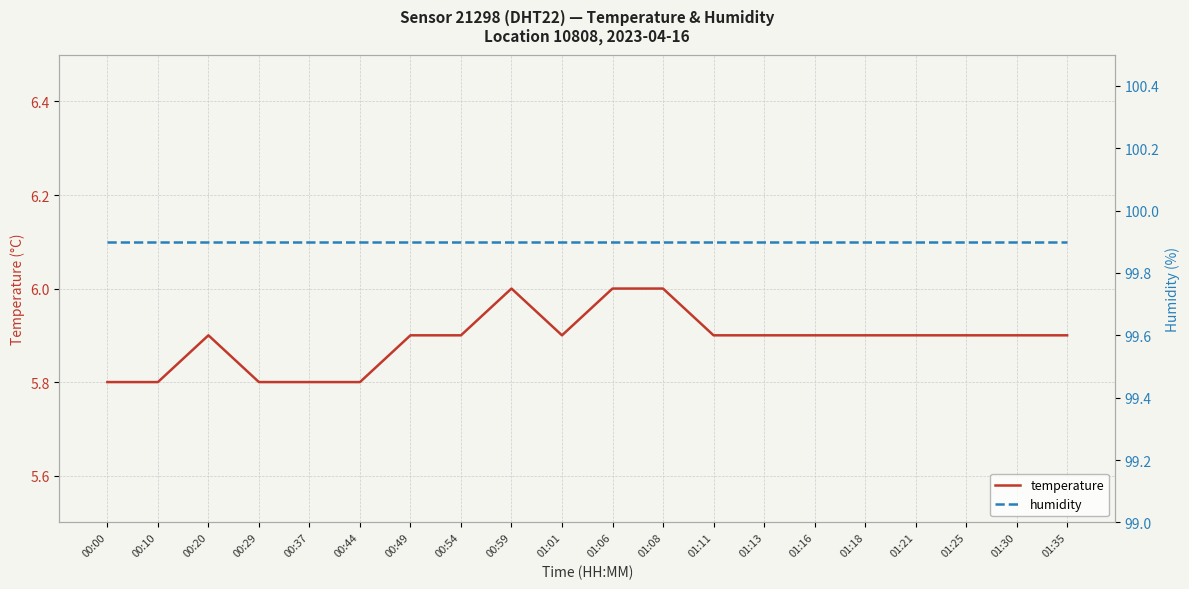

True or false: humidity and temperature cross at least once.

False